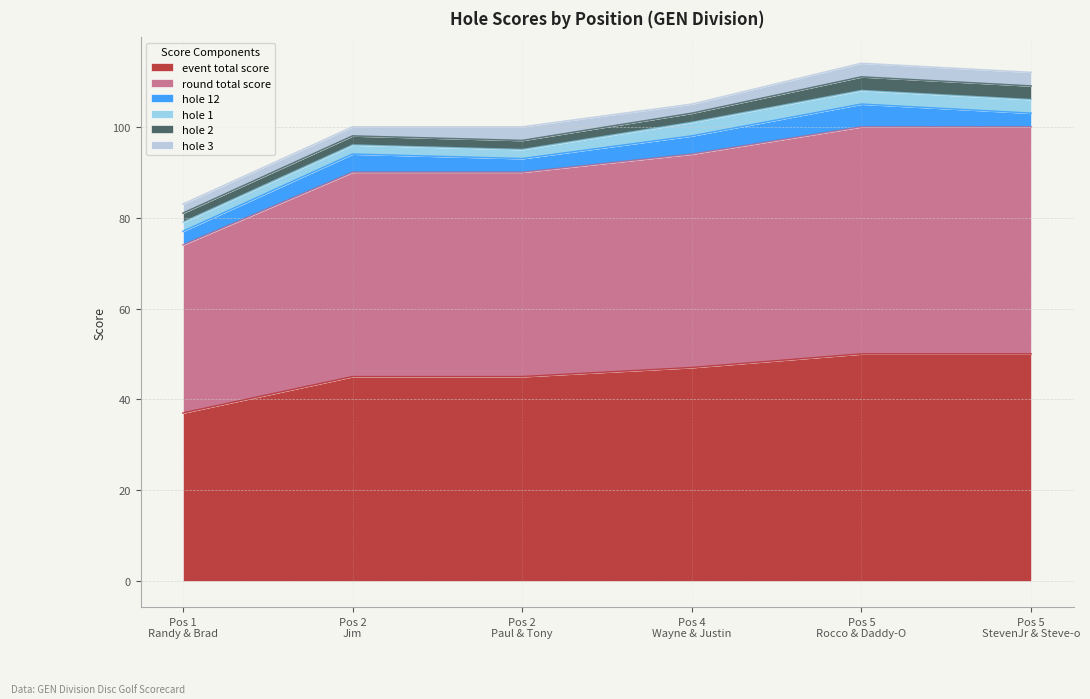

What is the sum of all round_total_score values?

274